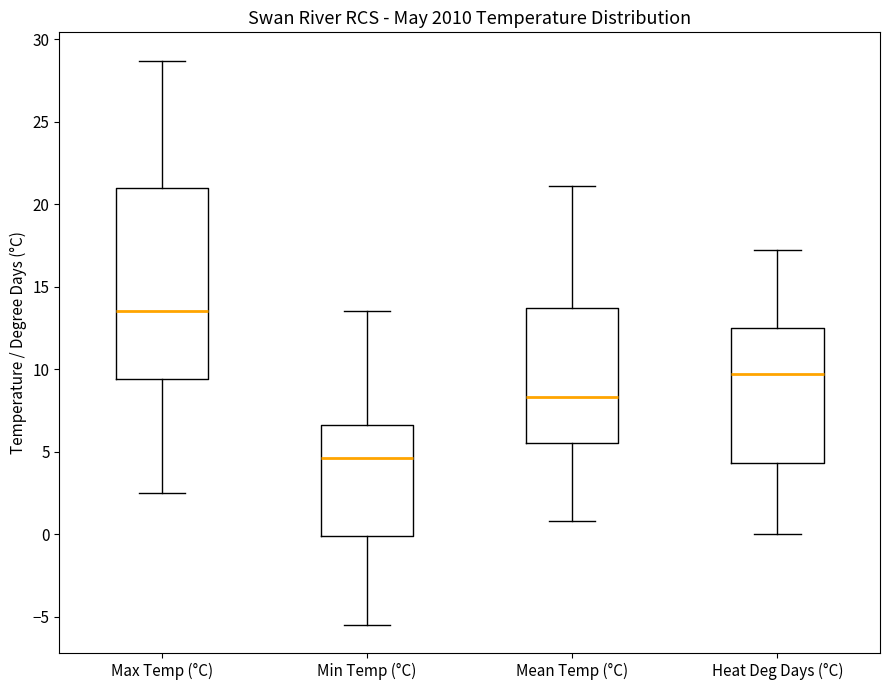

Comparing the boxes themselves (not the whiskers), which one is the tallest?

Max Temp (°C)